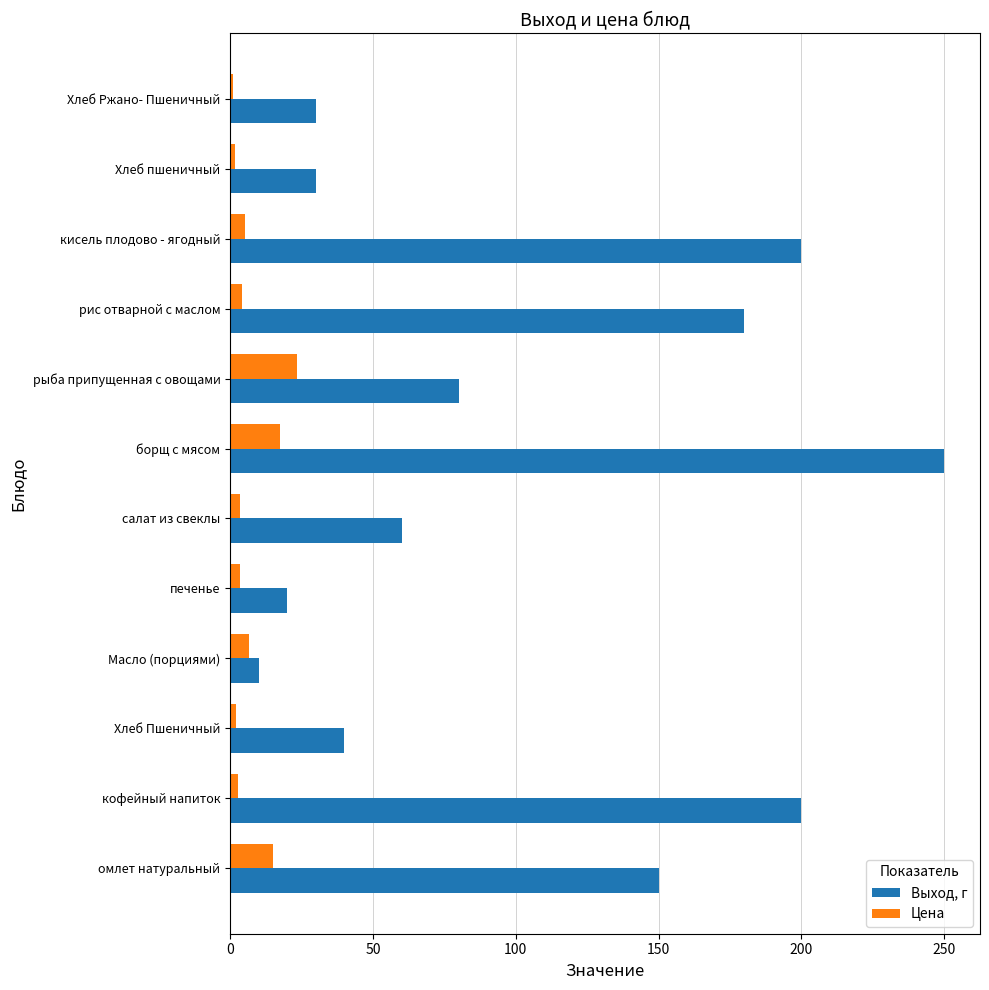

What are all the series names shown in the legend?

Выход, г, Цена